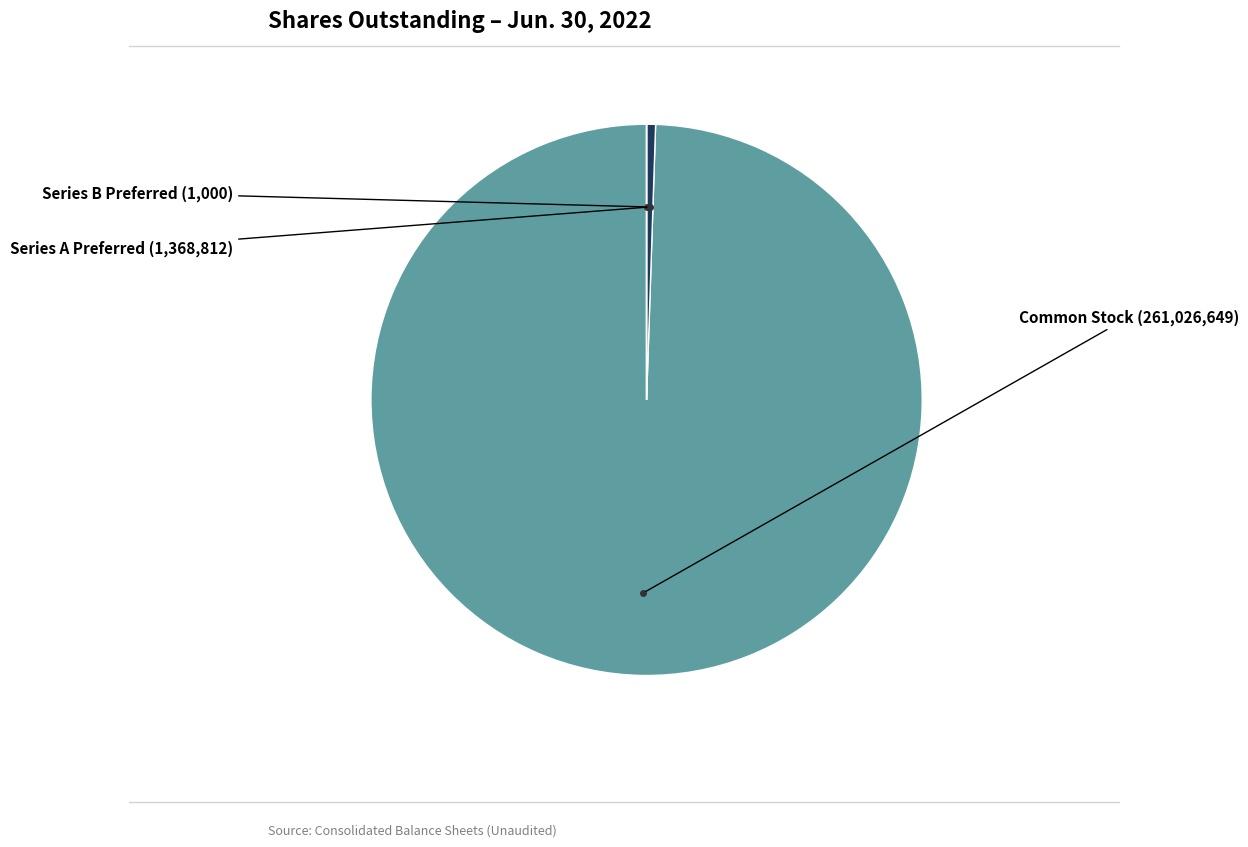

Does any single category account for the majority?

Yes